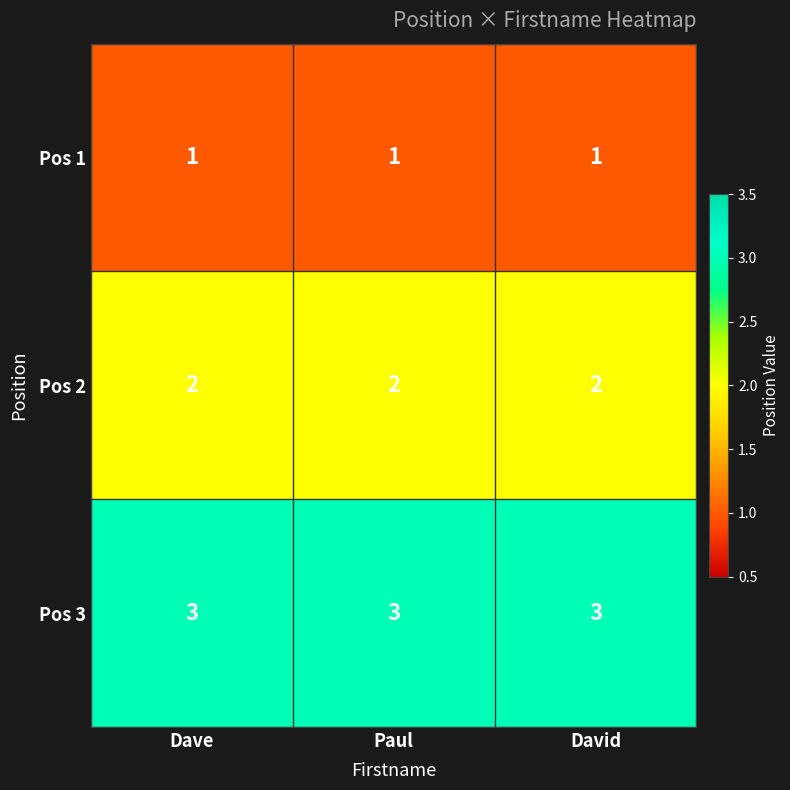

Rank the series at David from highest to lowest value.

Pos 3, Pos 2, Pos 1